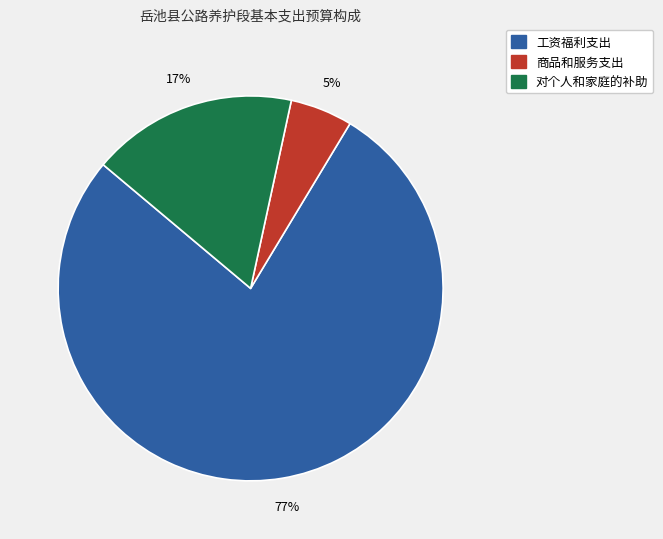

Which slice is the smallest?

商品和服务支出